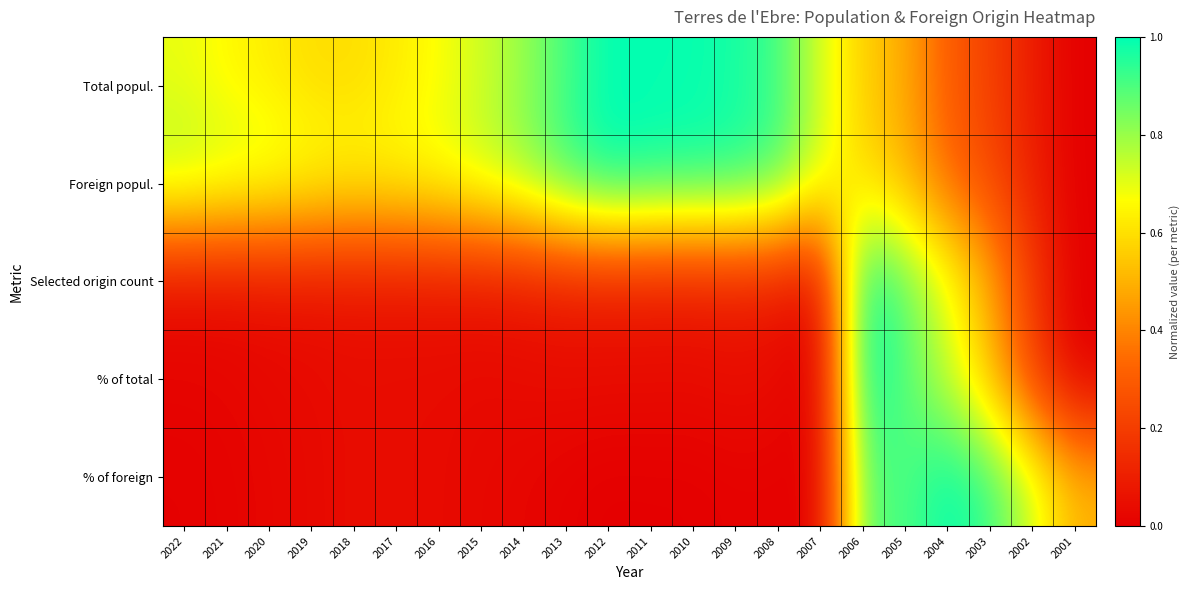

How many series are shown in this chart?

5